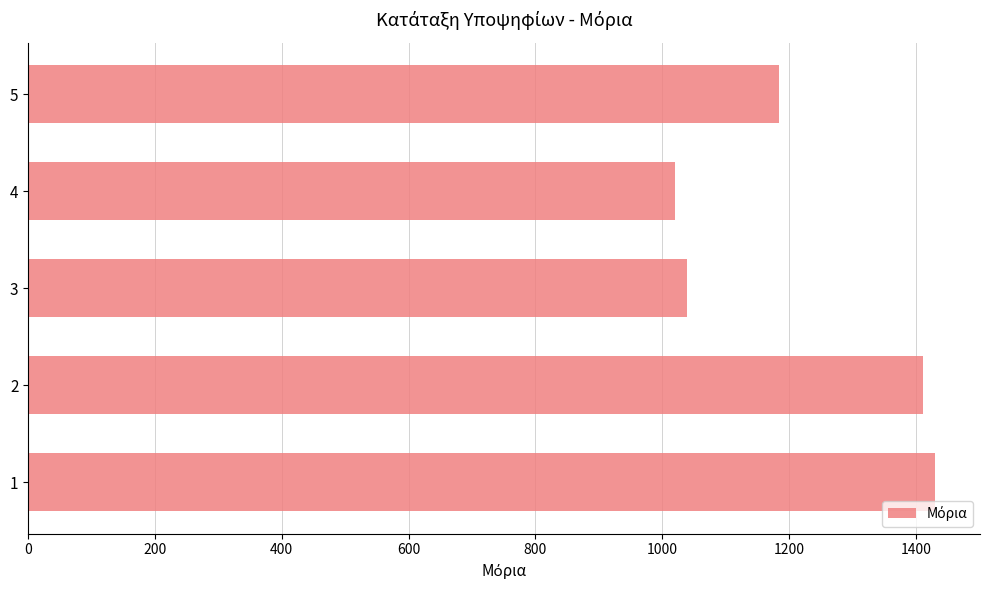

What is the change in value from 2 to 5?

-226.6